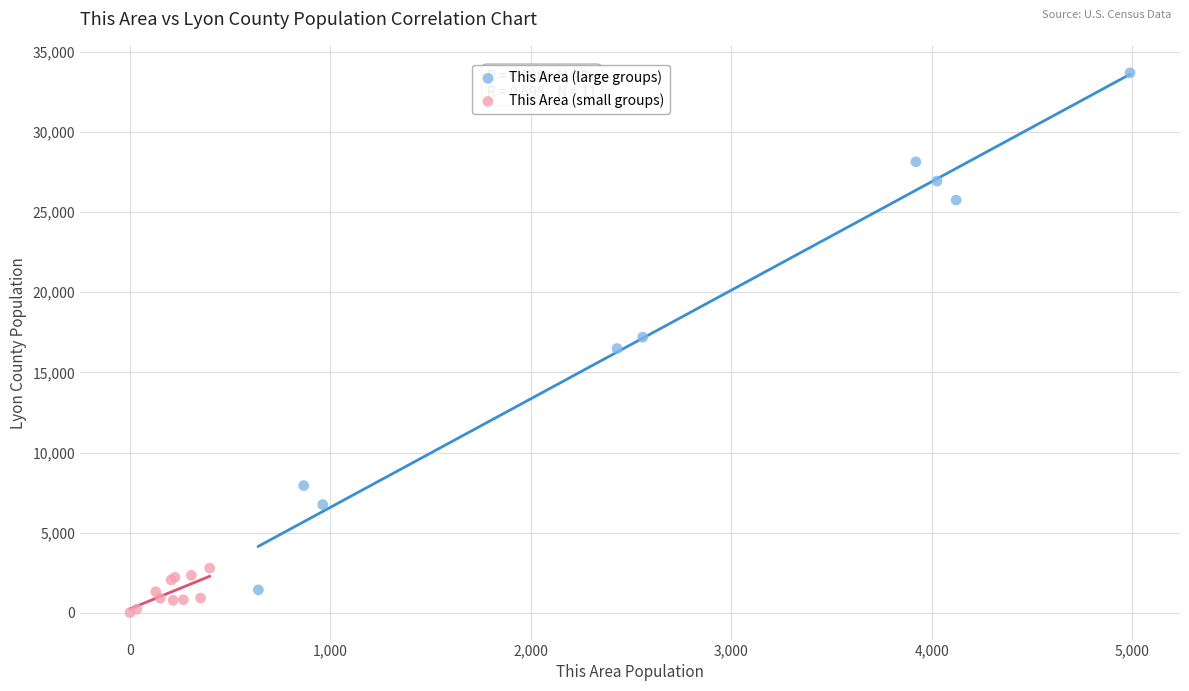

Which series contains the highest Y value?

This Area (large groups)